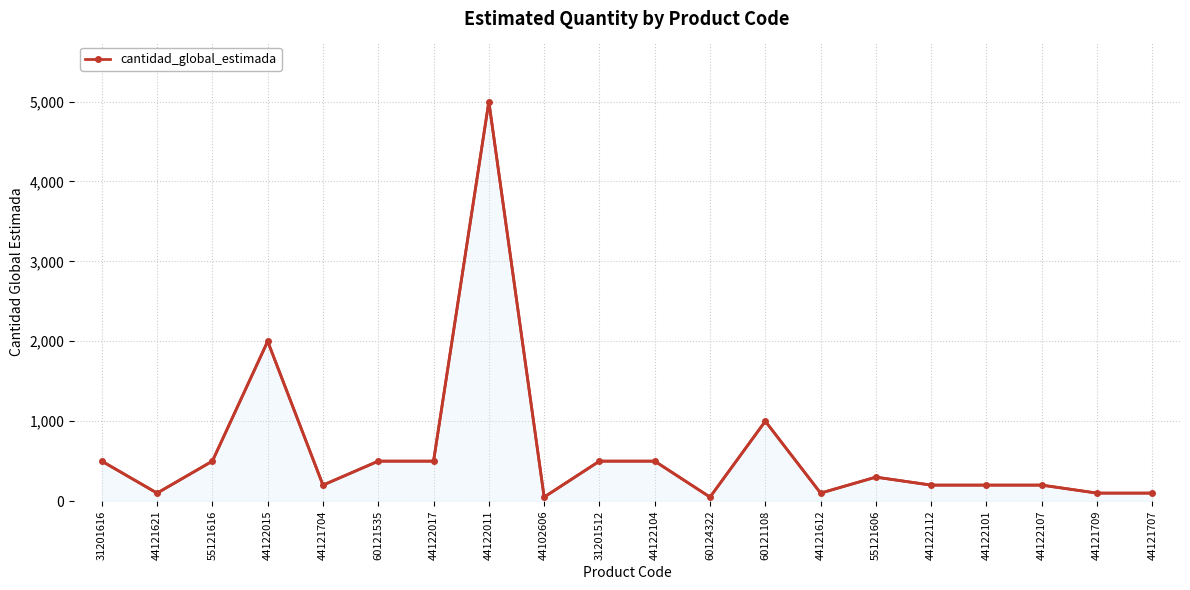

What position from the left is 44122112?

16